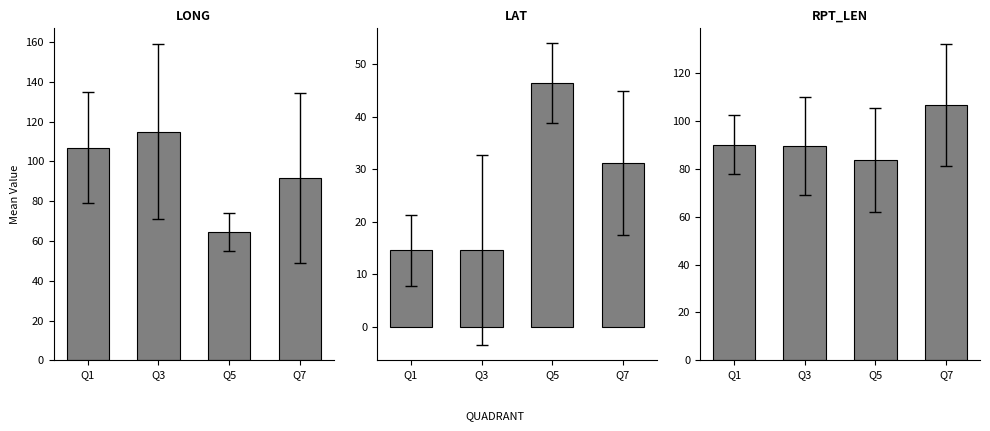

List the labels in order of Mean LAT value, smallest first.

Q1, Q3, Q7, Q5